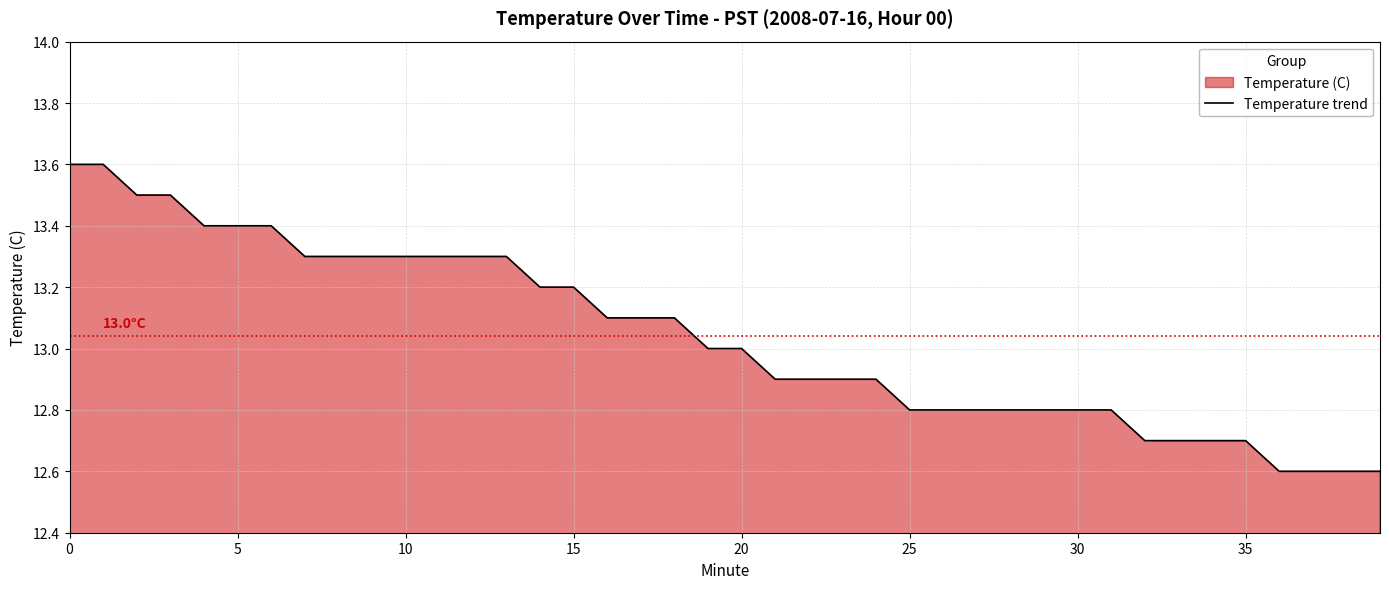

What is the difference between the maximum and second lowest values?

1.0